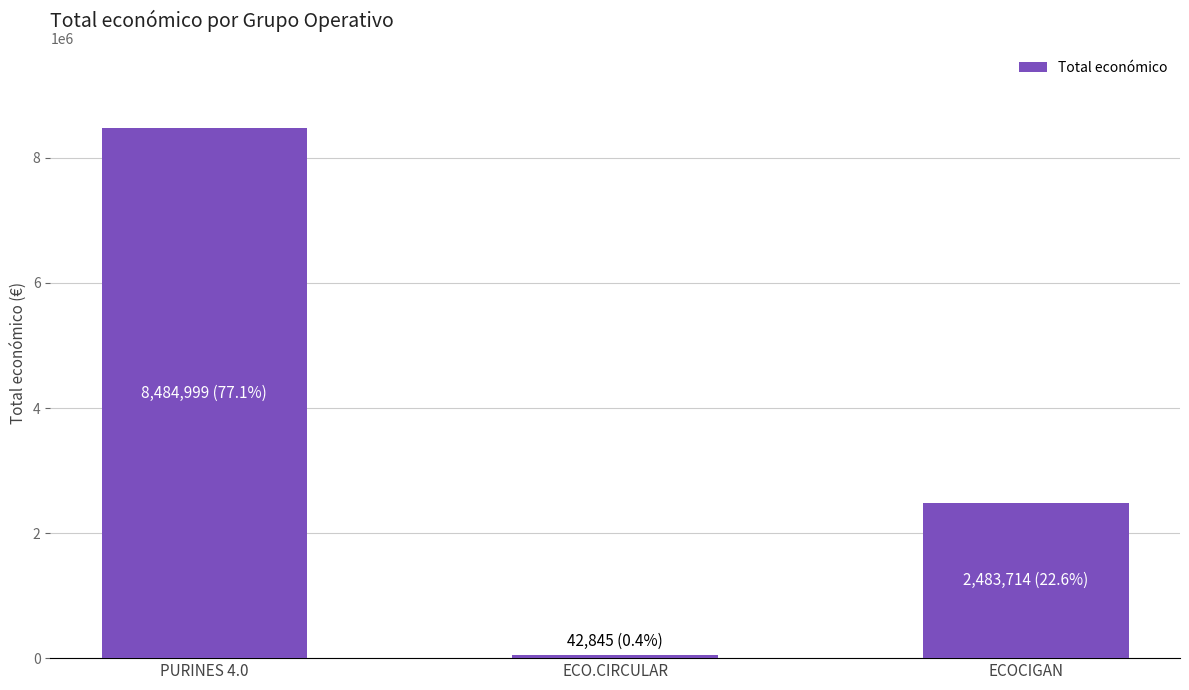

Is it true that the value at ECOCIGAN is 3673370?

False